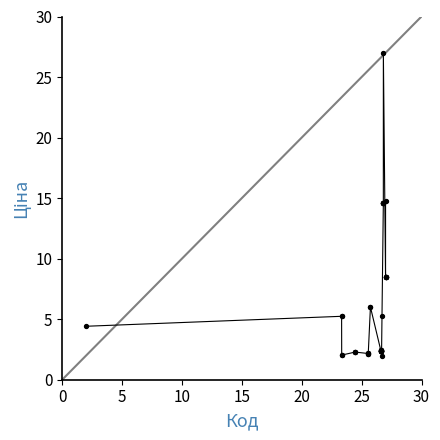

What is the maximum value shown in the chart?

27.0